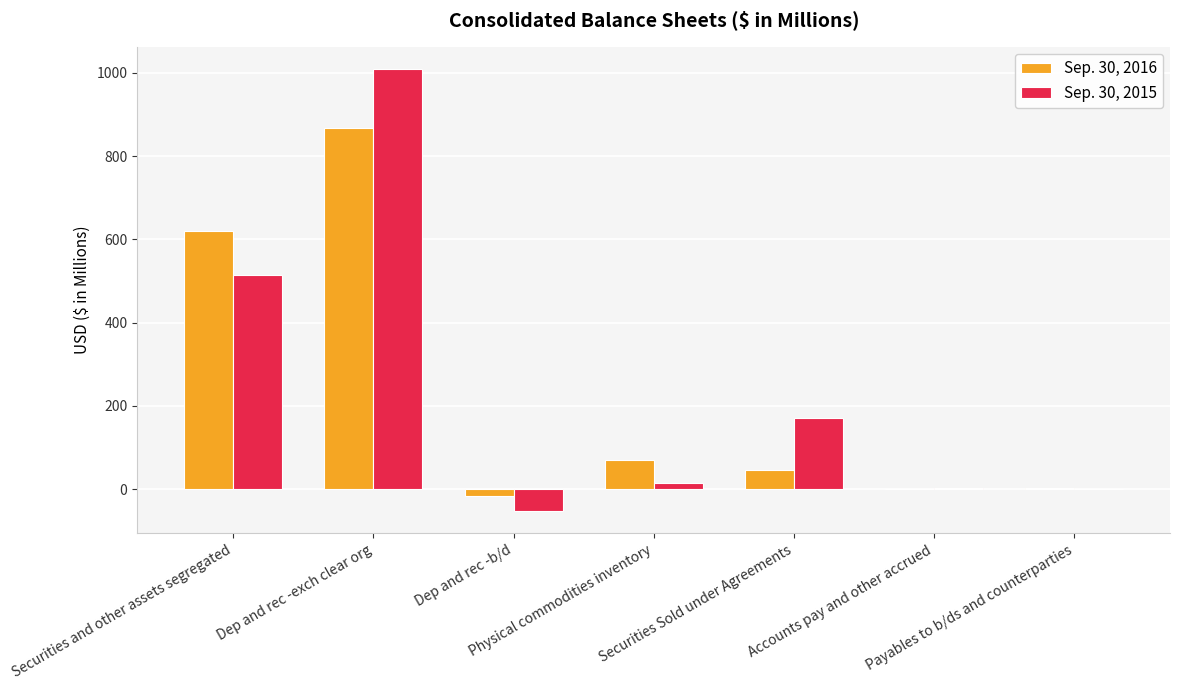

What is the label of the 5th bar from the left?

Securities Sold under Agreements